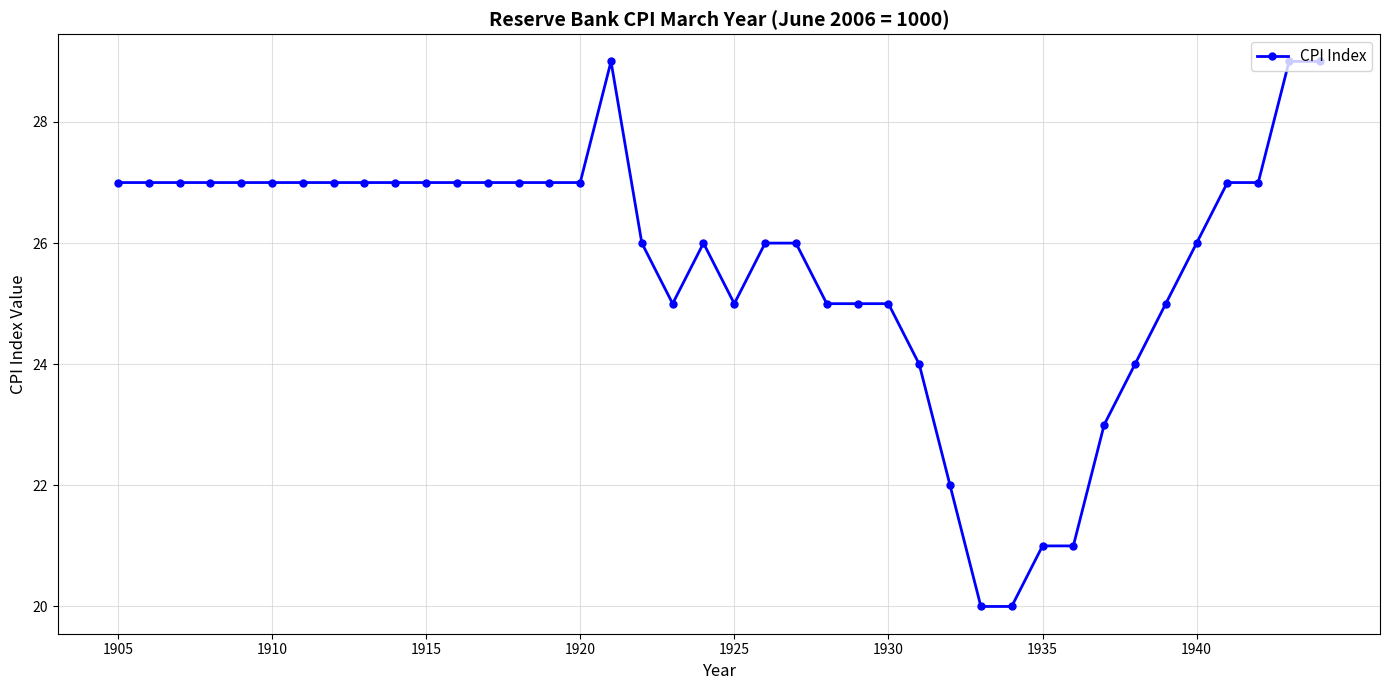

What is the minimum value shown in the chart?

20